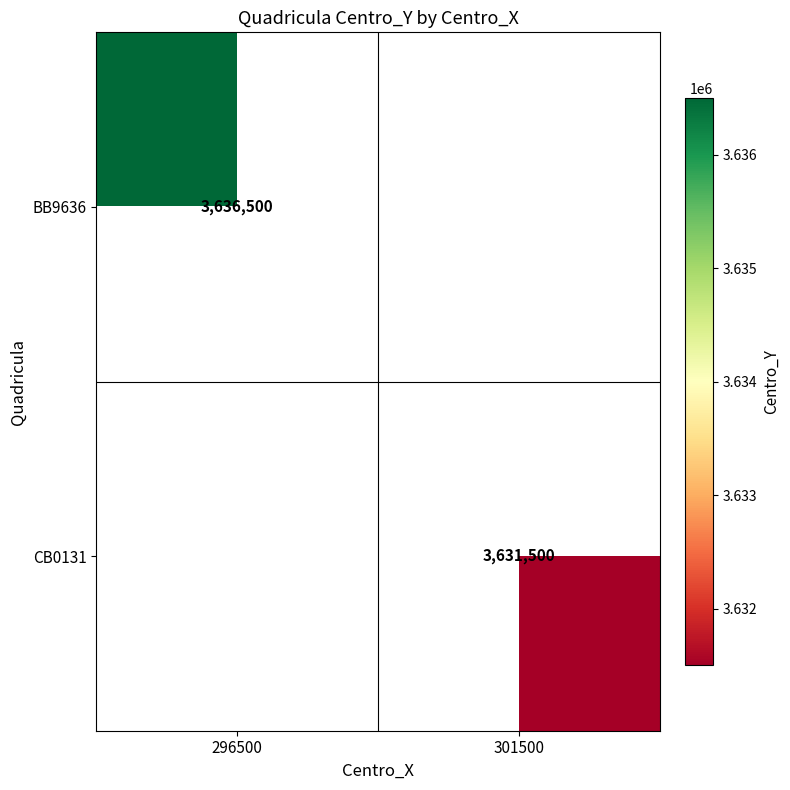

Which has a higher value, 301500 or 296500?

296500